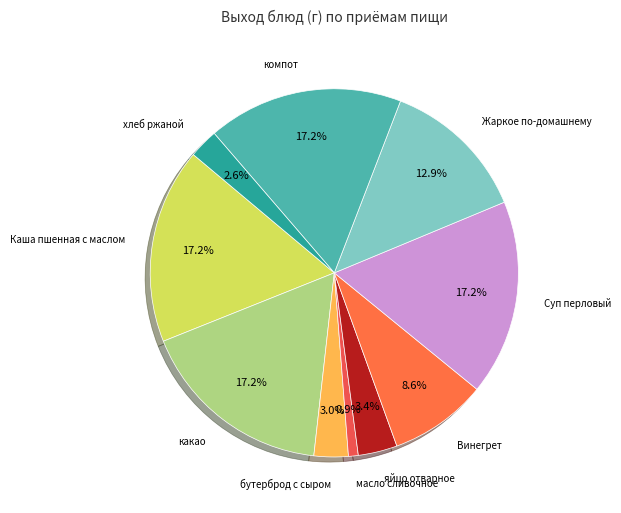

How many slices are in this pie chart?

10